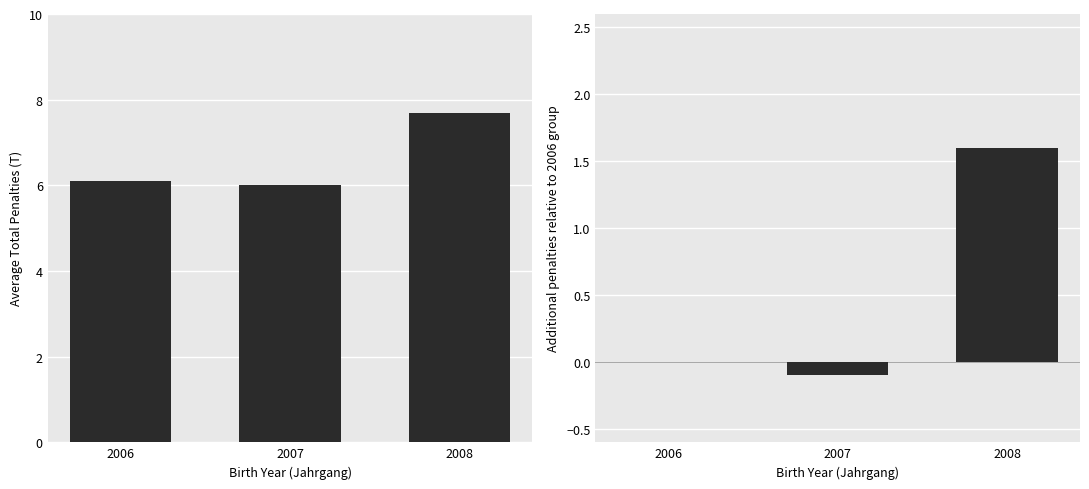

Between 2006 and 2007, which is larger?

2006